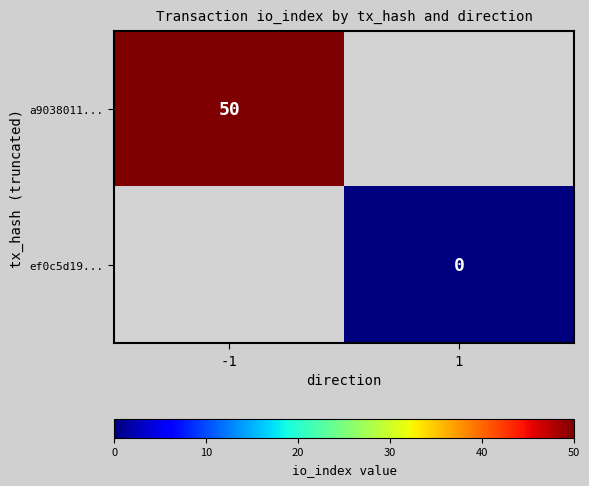

Is it true that a9038011... equals 69 at -1?

False